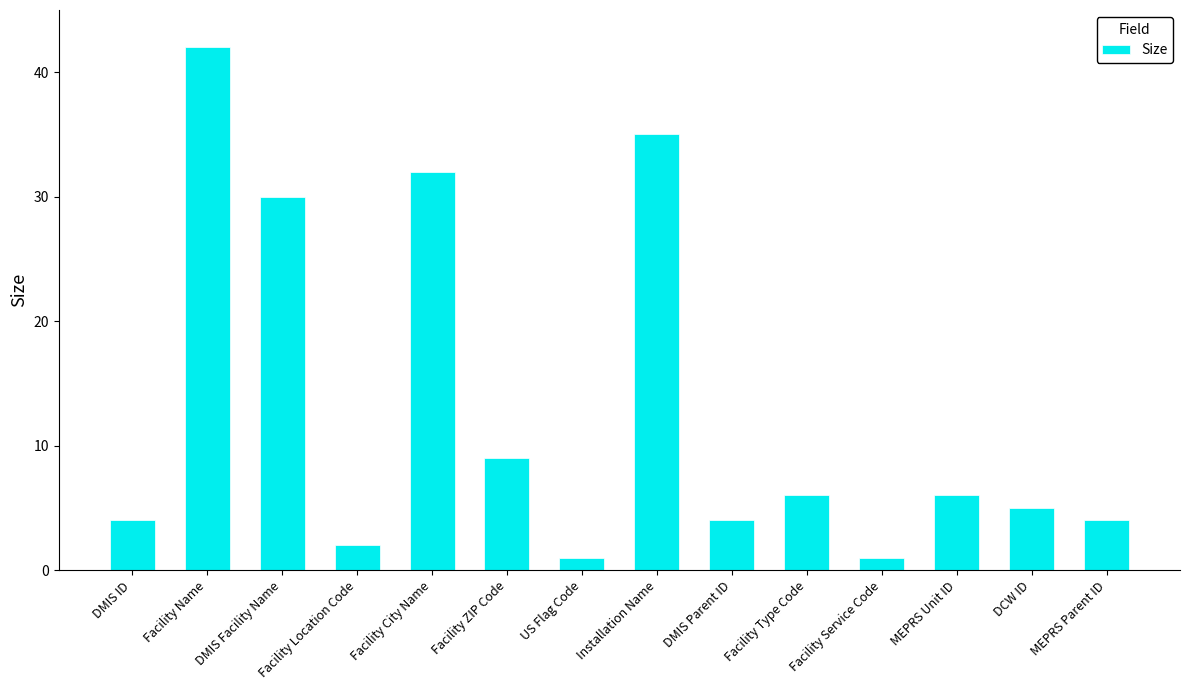

At which label is the value closest to 21?

DMIS Facility Name